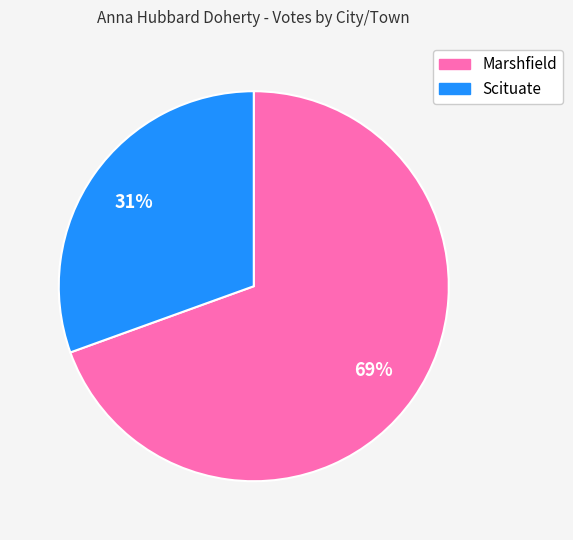

How many segments does this pie chart have?

2